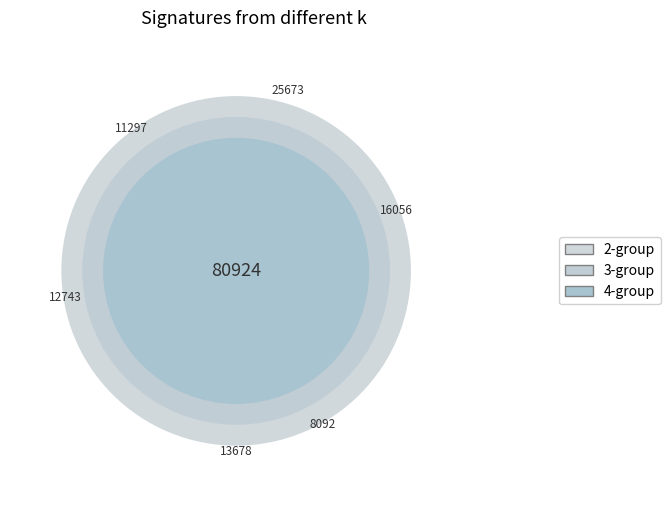

At 31, list the series in order from largest to smallest.

2-group, 3-group, 4-group